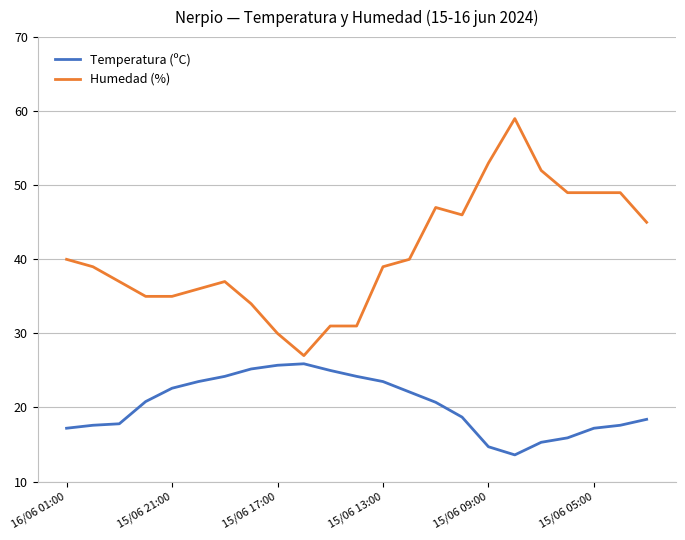

Rank the series by their maximum value, from lowest to highest.

Temperatura (ºC), Humedad (%)